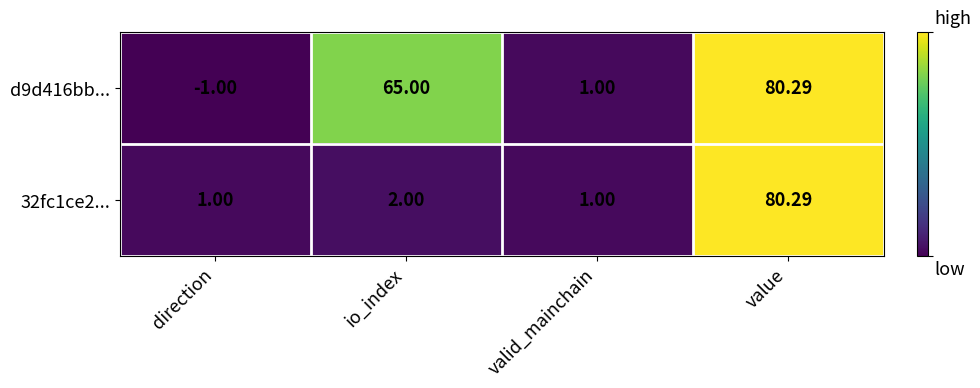

How many values in d9d416bb... are below zero?

1